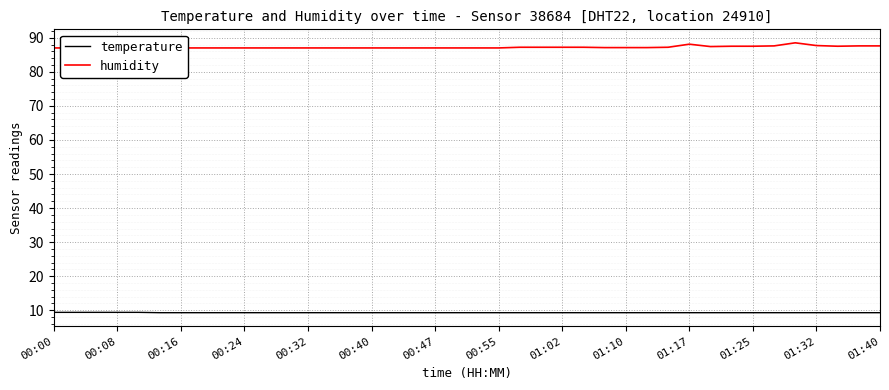

What is the approximate value of temperature at 29?

9.3